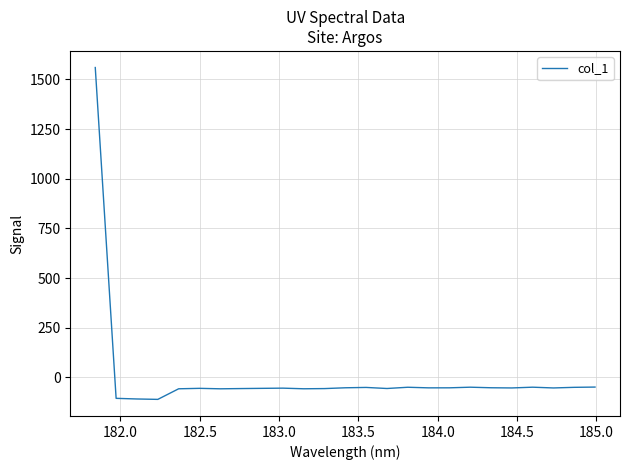

What is the maximum value shown in the chart?

1559.8